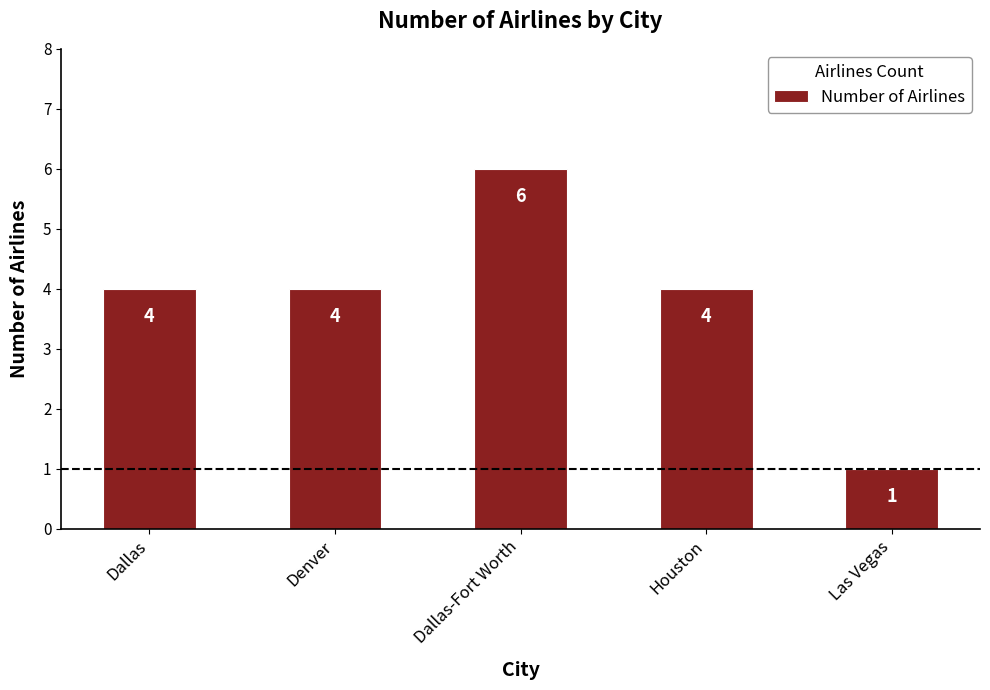

Are the bars horizontal?

No